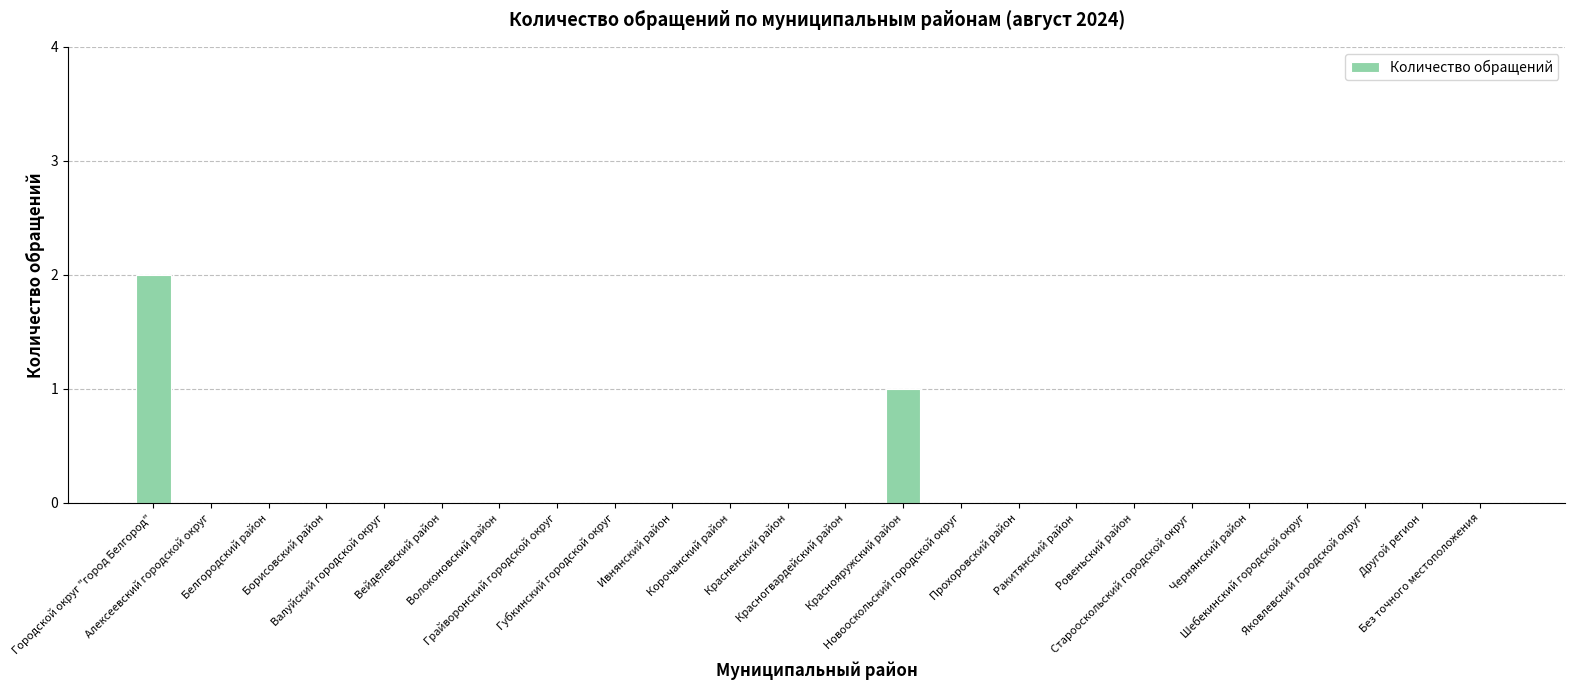

How many data points does each series have?

24